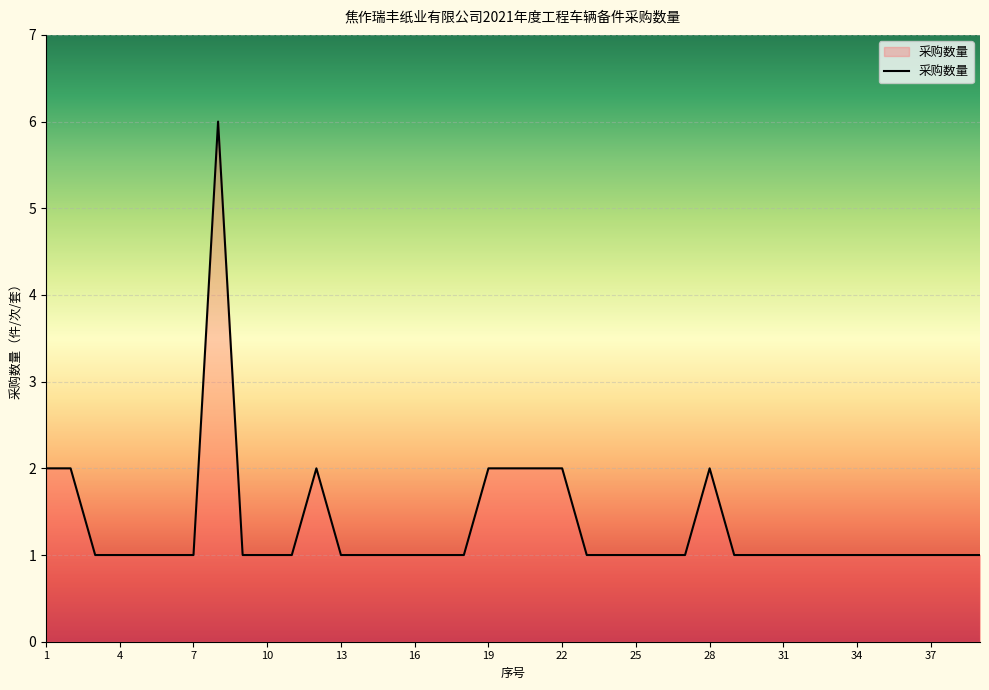

What is the difference between the maximum and minimum values?

5